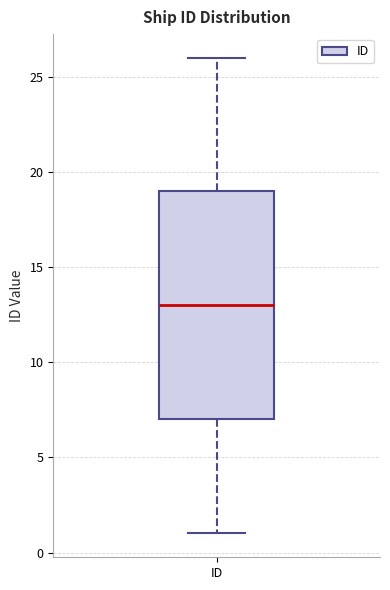

Read this box plot against the y-axis: the position of the median line, the range covered by the box, and the ends of both whiskers. The values are not printed on the chart, so give them approximately, as read against the axis.

median 13, box 7 to 19, whiskers 1 to 26